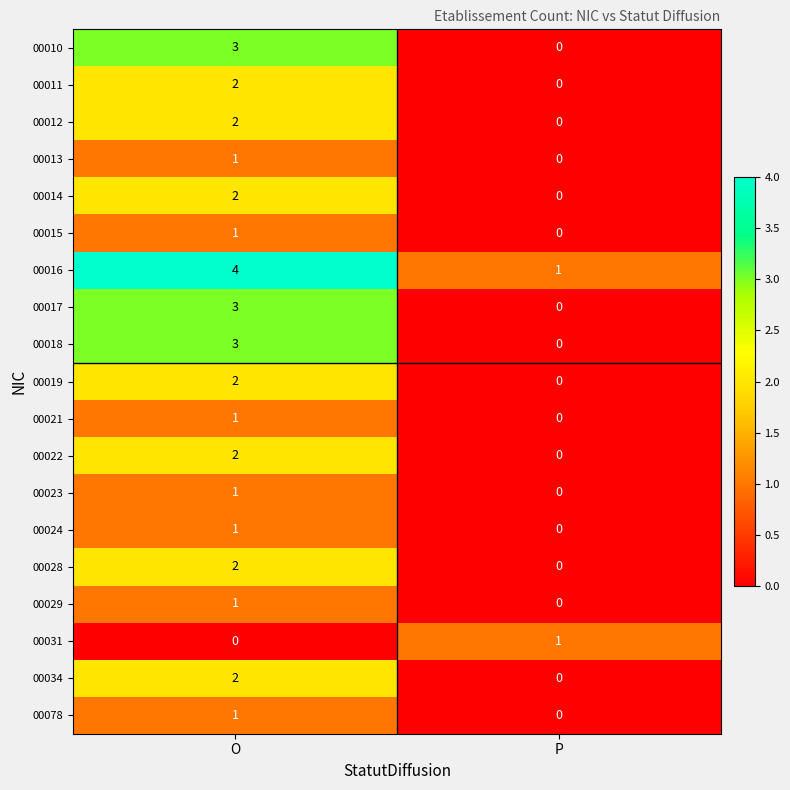

Where is 00021 nearest to the value 0?

P